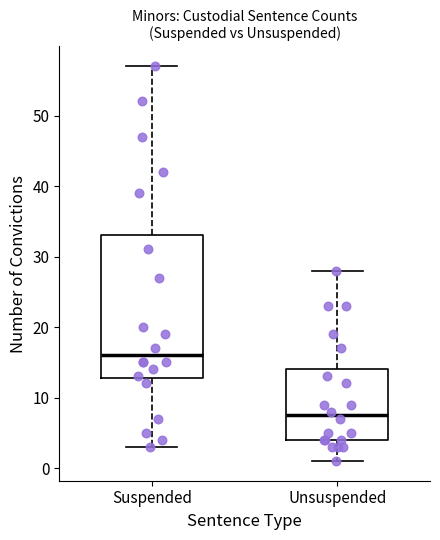

Where does the upper whisker of the box for Suspended end on the y-axis? The values are not printed on the chart, so give them approximately, as read against the axis.

57